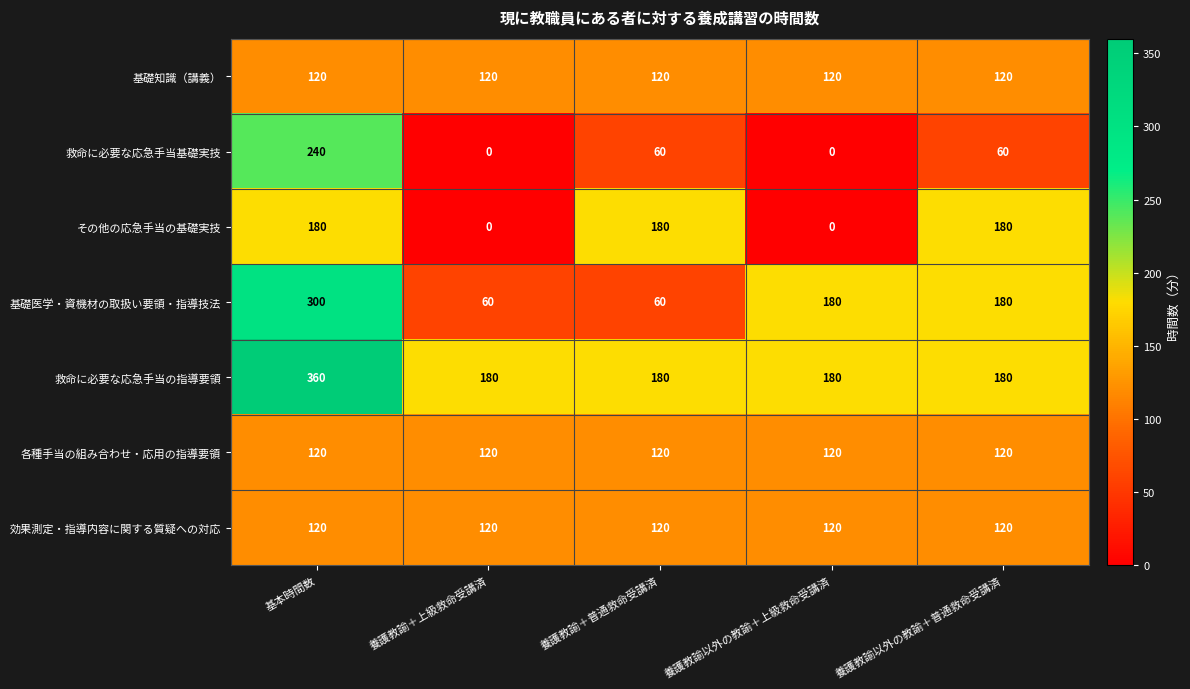

Which series has the largest total across all categories?

救命に必要な応急手当の指導要領